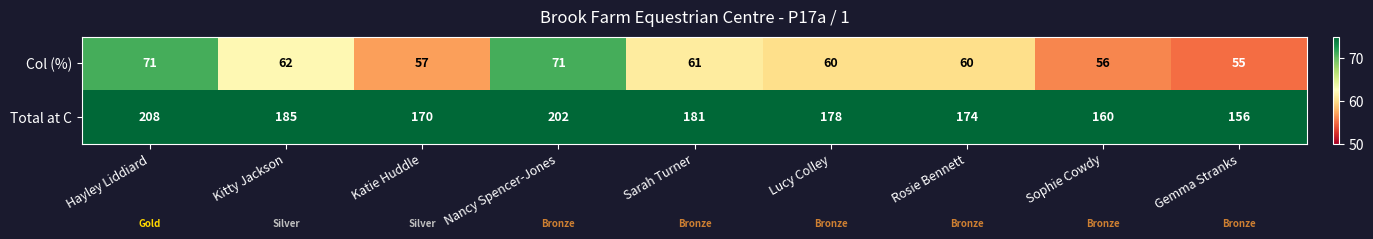

Between Rosie Bennett and Gemma Stranks, which series saw the biggest shift?

Total at C